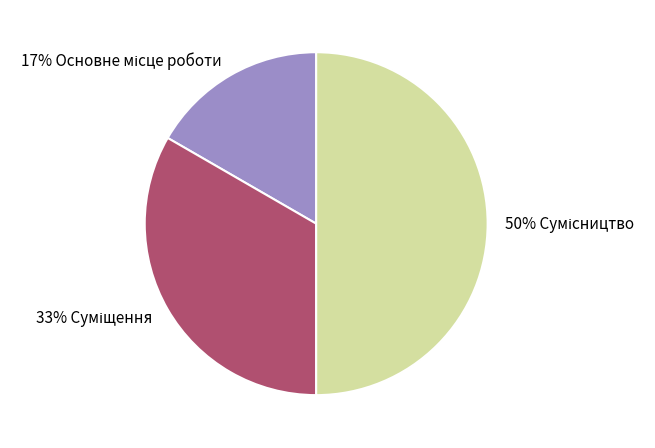

To the nearest percent, what is the average slice percentage?

33%